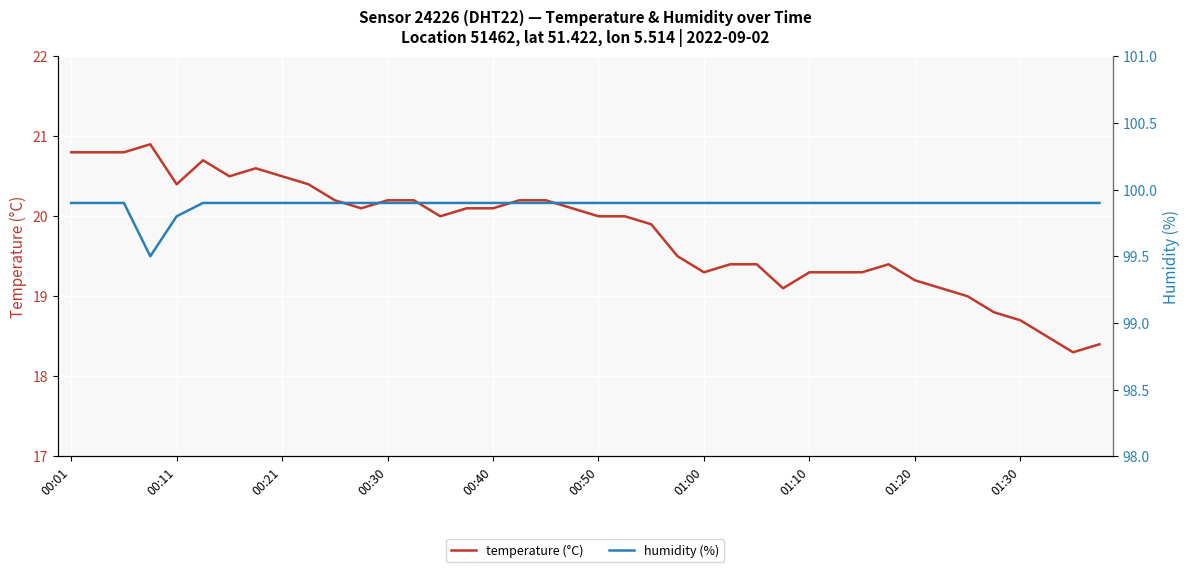

What is the sum of the humidity (%) values at 26 and 00:21?

199.8